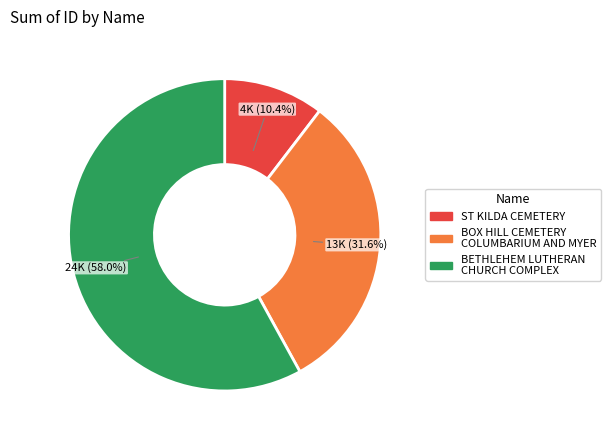

How many segments does this pie chart have?

3